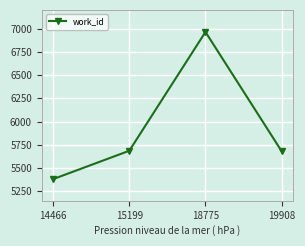

At which category does the chart reach its minimum across all series?

14466